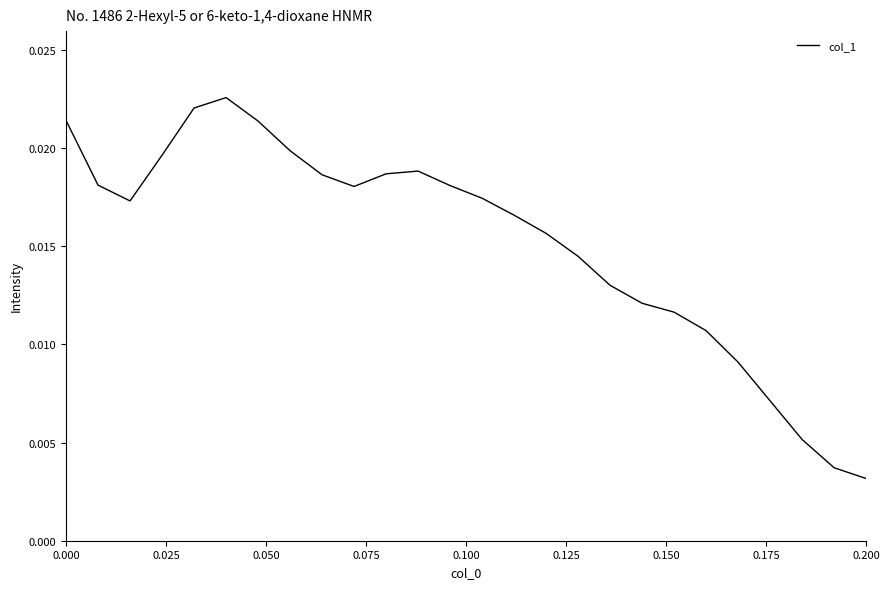

Does the chart display data point markers on the line(s)?

No